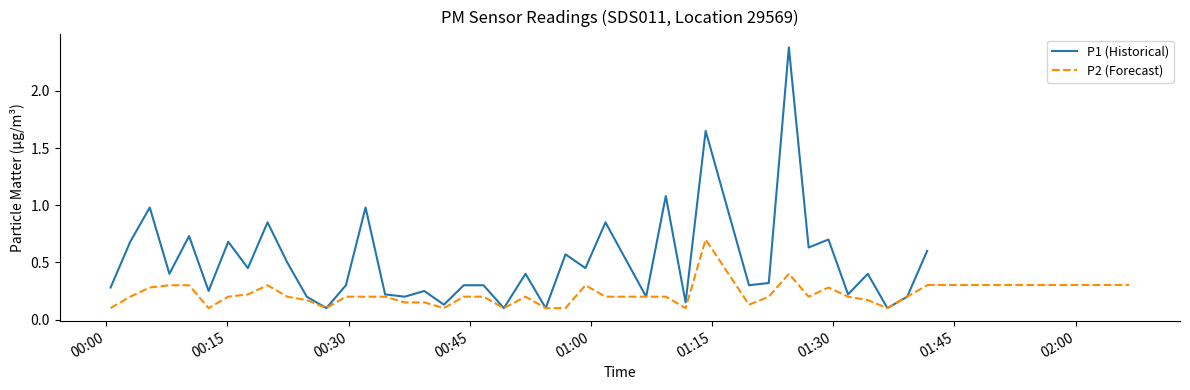

How many lines are shown in the chart?

2